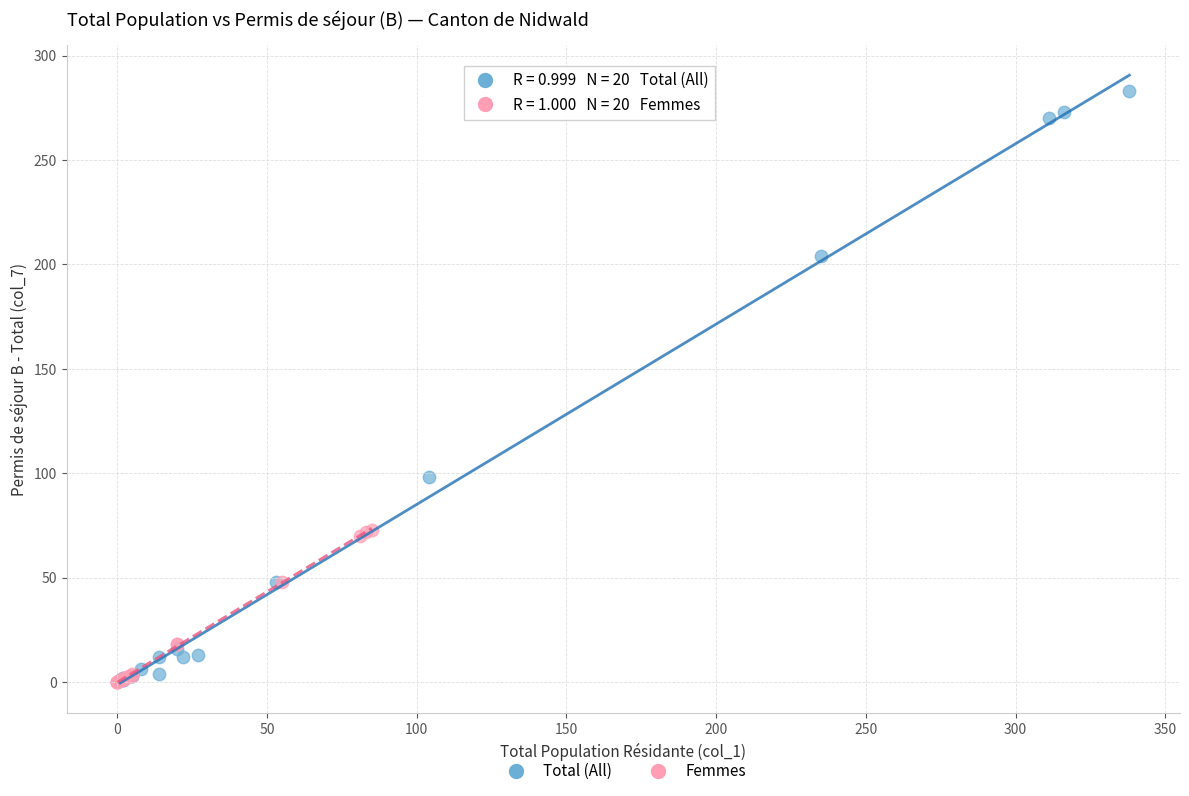

What are all the series names shown in the legend?

Total (All), Femmes